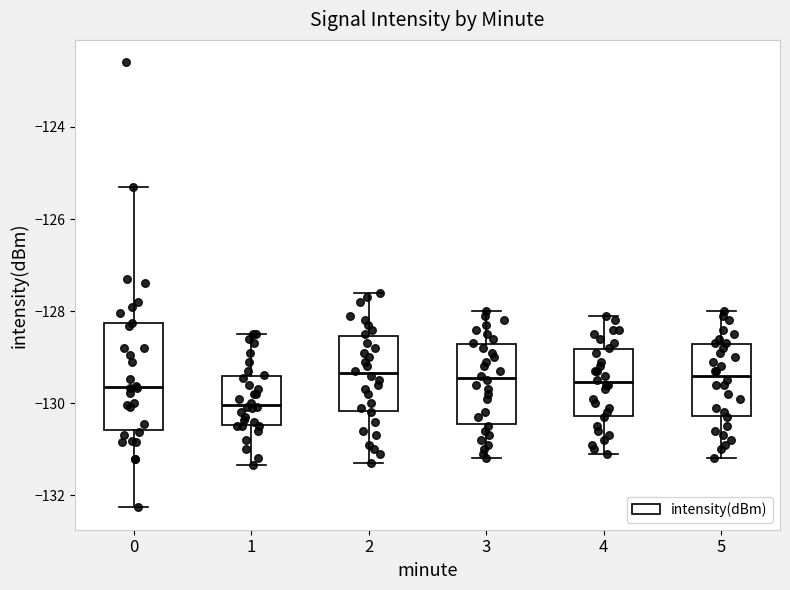

Where does the median line of the box at x = 3 sit on the y-axis? The values are not printed on the chart, so give them approximately, as read against the axis.

-129.4